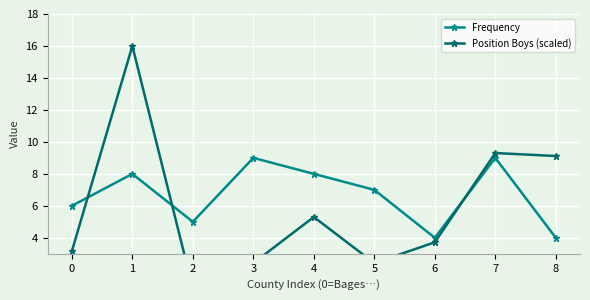

Reading left to right, extract all data points from this chart.

Frequency: 0=6.0	1=8.0	2=5.0	3=9.0	4=8.0	5=7.0	6=4.0	7=9.0	8=4.0
Position Boys (scaled): 0=3.2	1=16.0	2=0.8	3=2.4	4=5.3	5=2.4	6=3.7	7=9.3	8=9.1